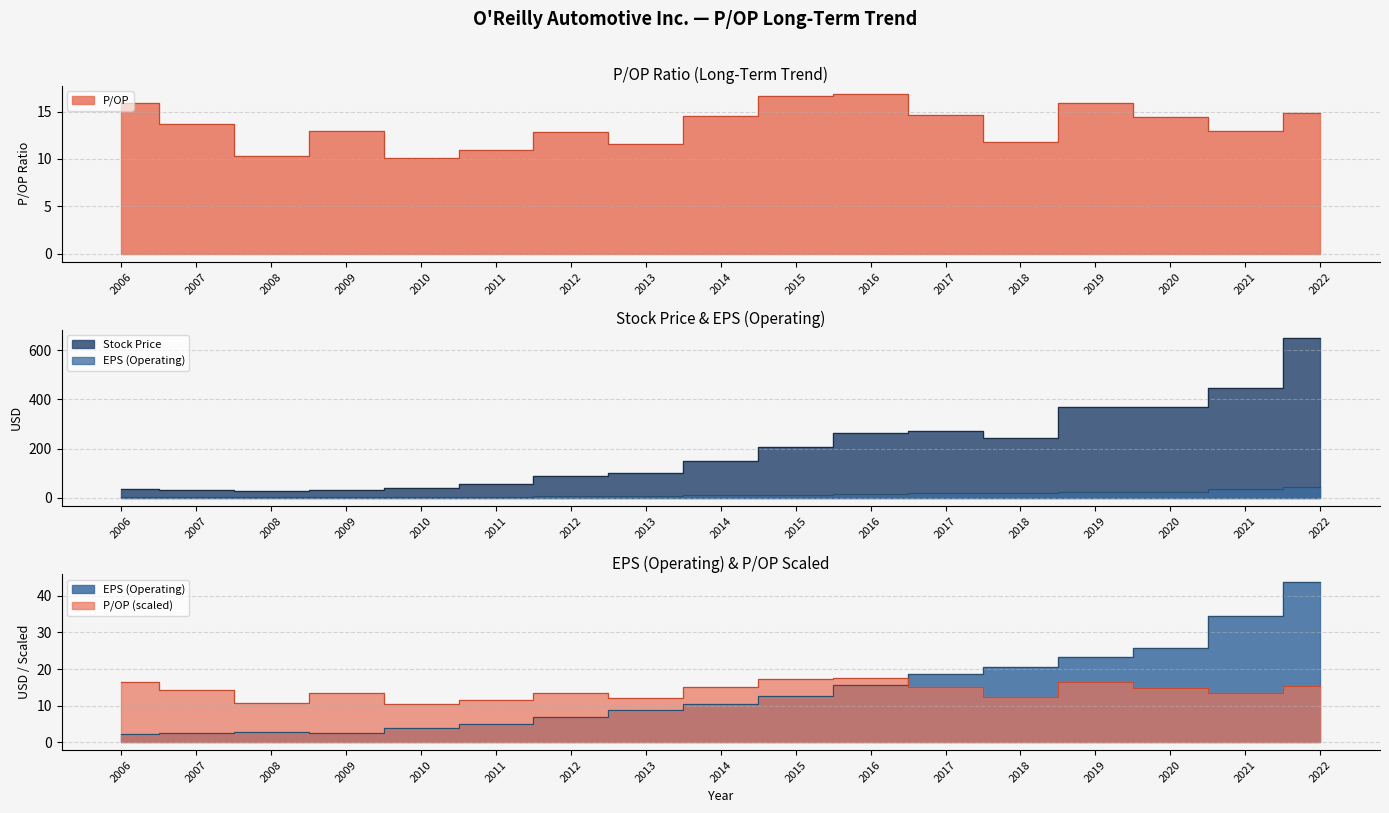

How many values in the EPS (Operating) series are below 10?

8